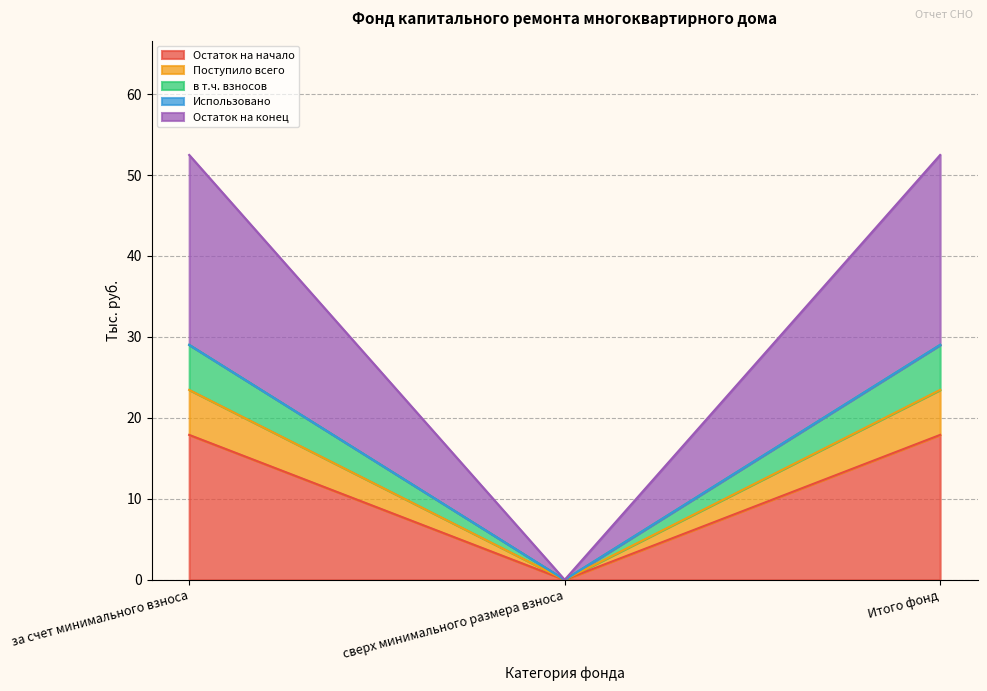

At which label is Остаток на начало closest to 8?

сверх минимального размера взноса